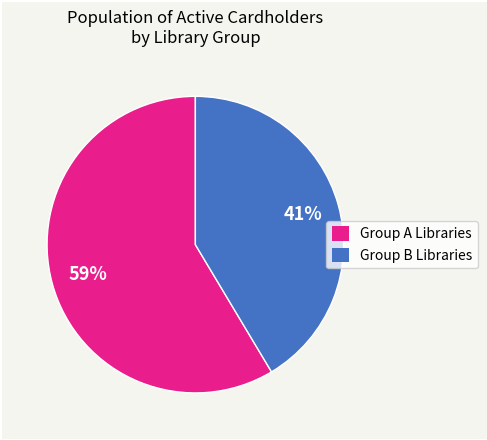

How many slices are in this pie chart?

2